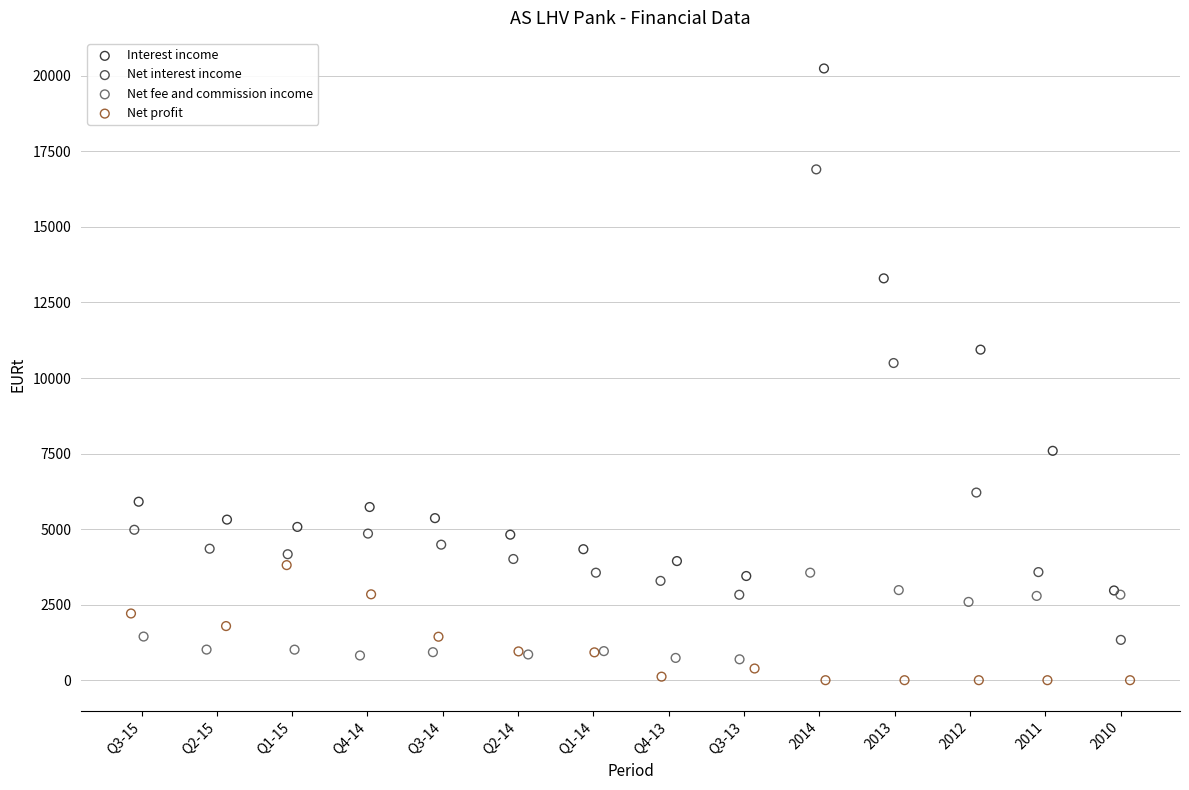

Which series contains the highest Y value?

Interest income